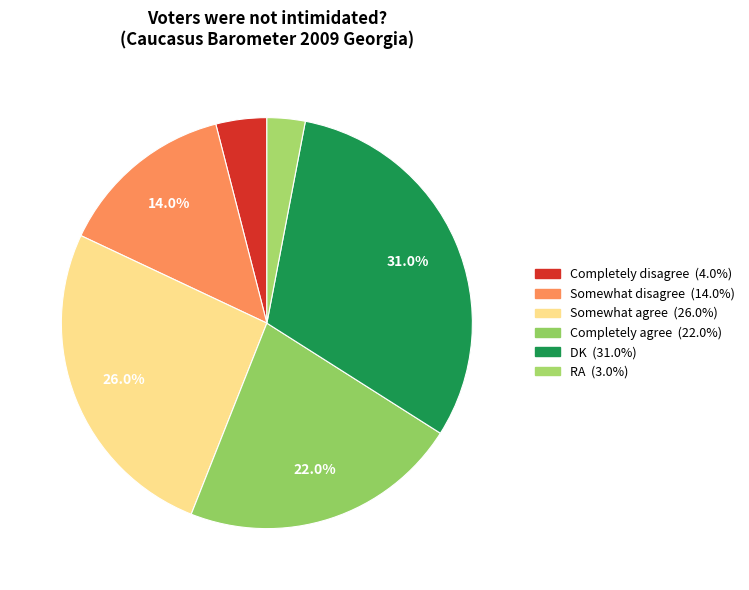

Which category has the biggest portion of the pie?

DK